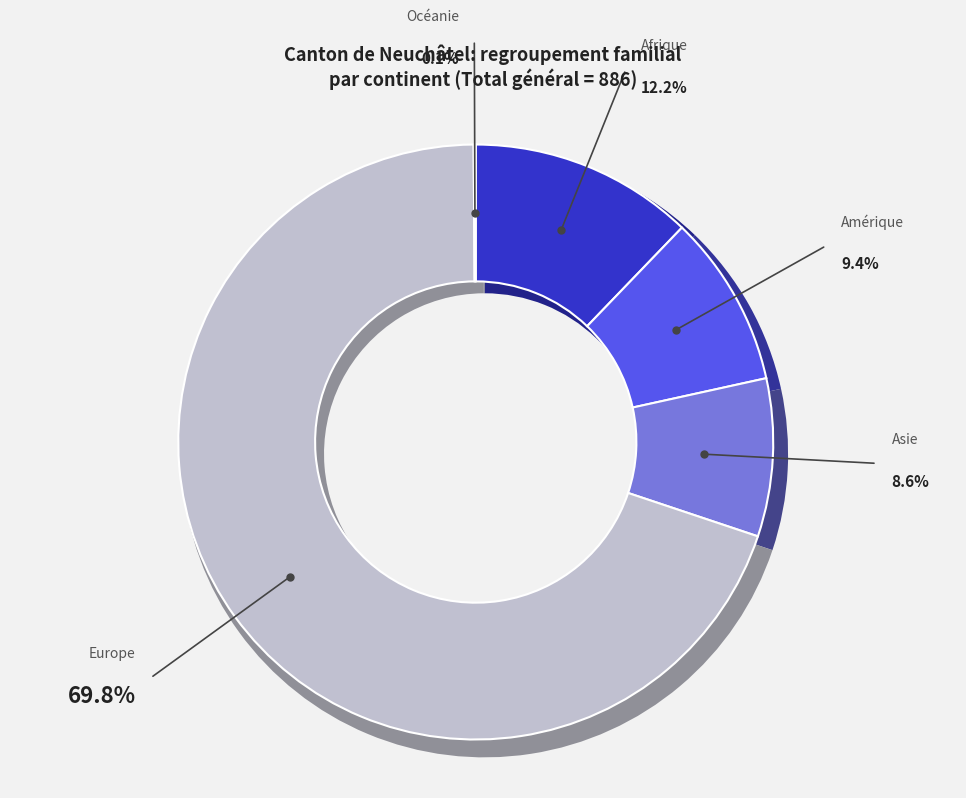

To the nearest percent, what percentage of the pie is Asie?

9%